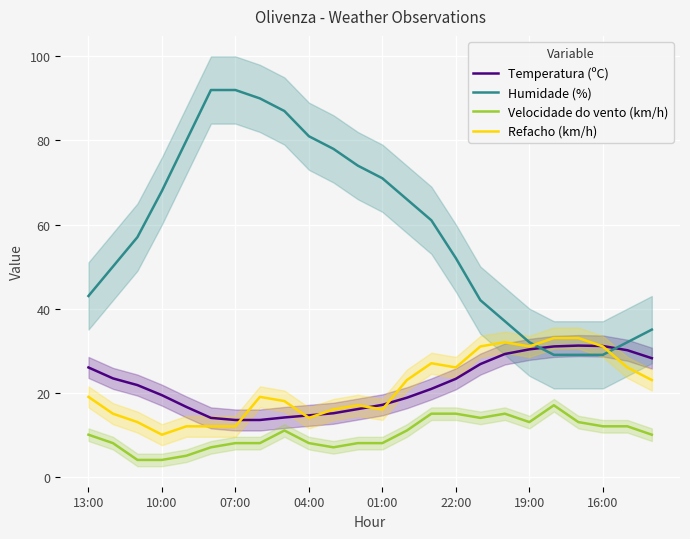

What is the value of the Velocidade do vento (km/h) point at the 7th from the left?

8.0